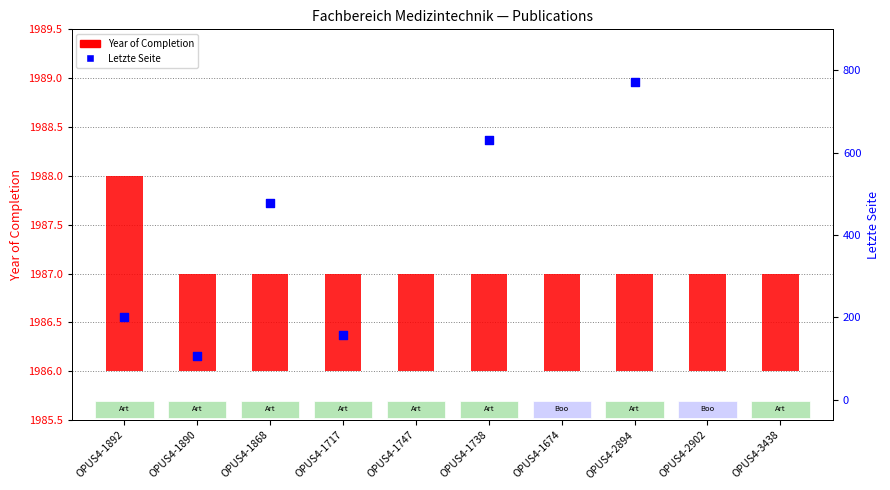

Which series contains the lowest Y value?

Year of Completion